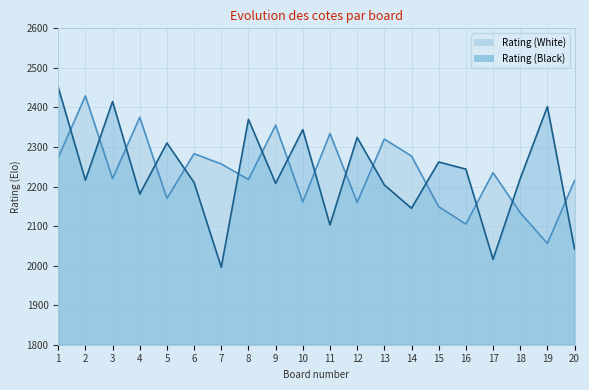

Which category has the highest value across all series?

1